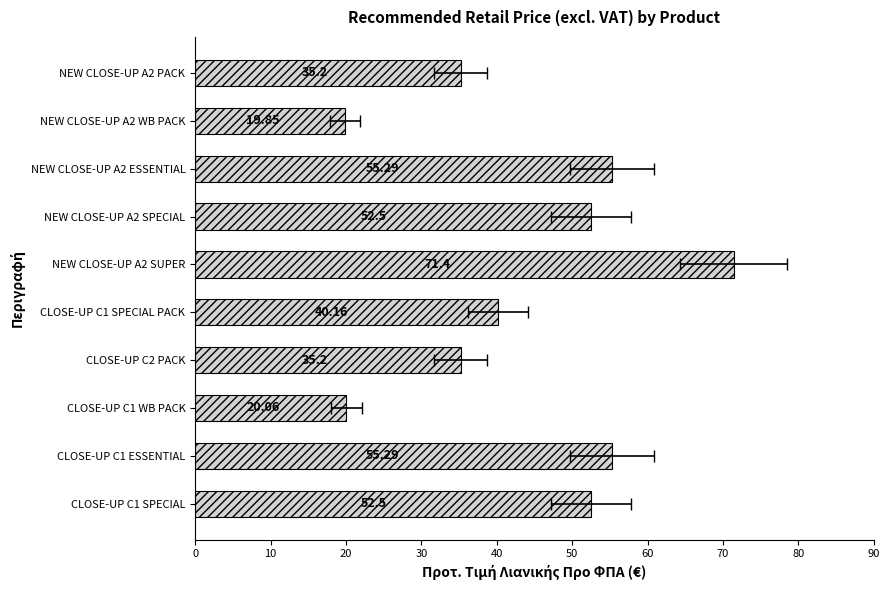

How many values are below 52?

5